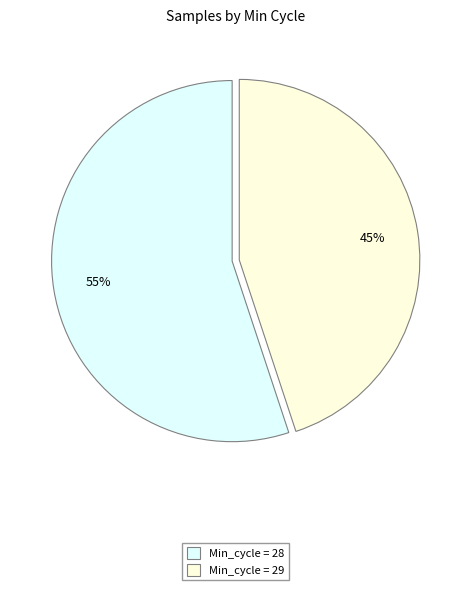

Which has a higher value, Min_cycle = 28 or Min_cycle = 29?

Min_cycle = 28